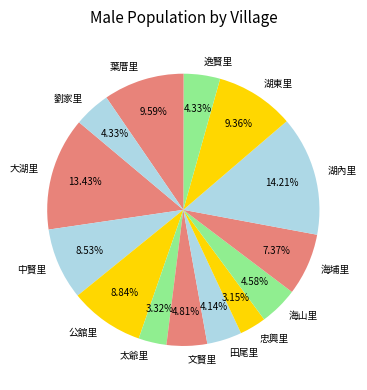

Is it true that 湖東里 is 9% of the pie?

True